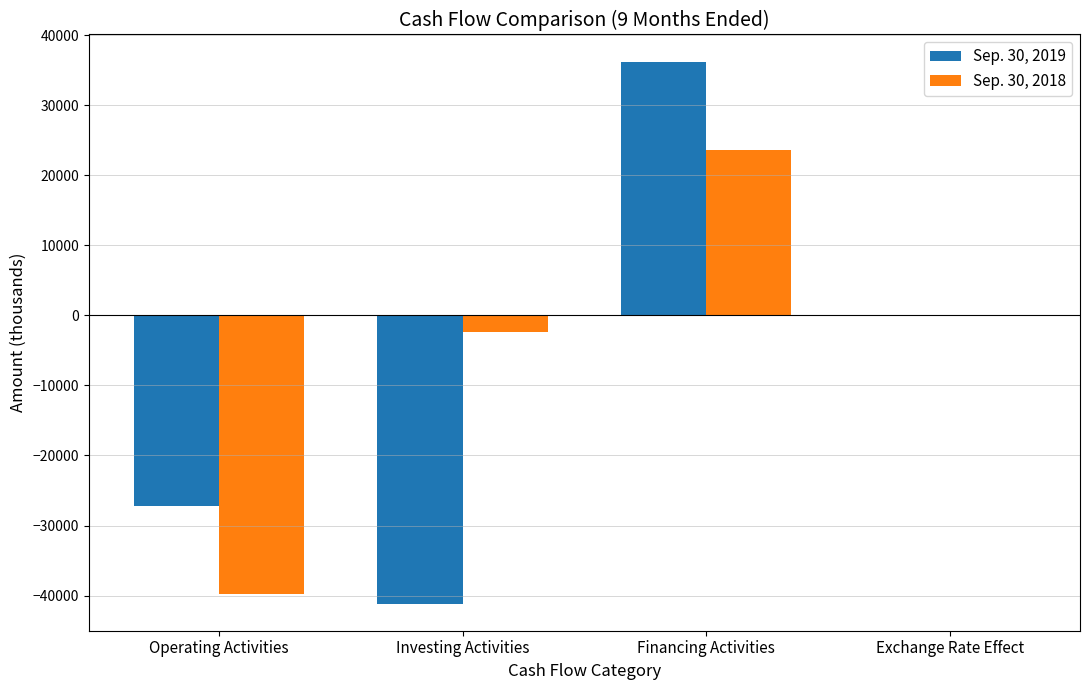

Which series changed the most between Operating Activities and Financing Activities?

Sep. 30, 2019